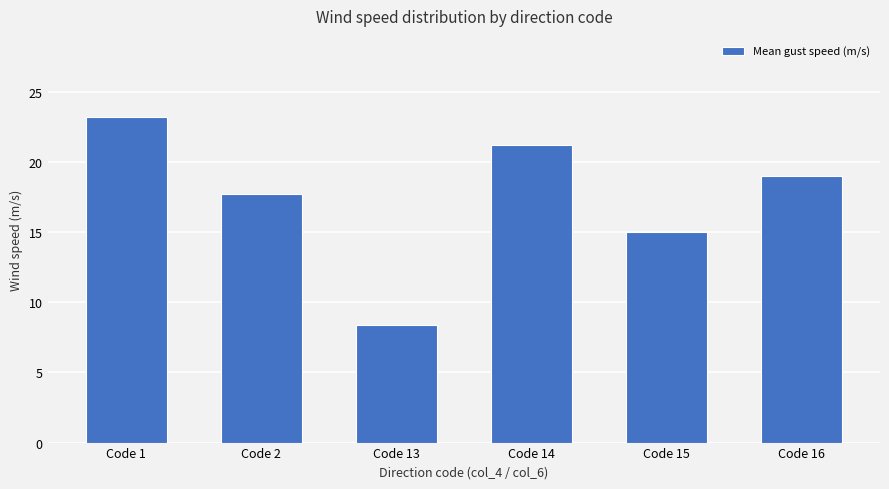

Reading right to left, what are all the values shown in this chart?

Code 16=19.0	Code 15=15.0	Code 14=21.2	Code 13=8.4	Code 2=17.7	Code 1=23.2